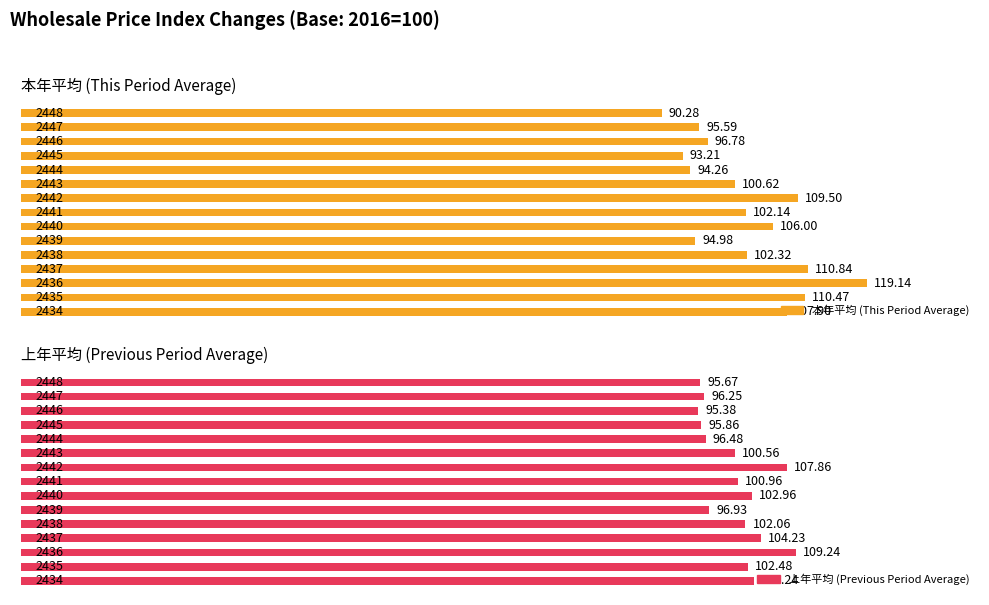

How many categories are shown in the chart?

15